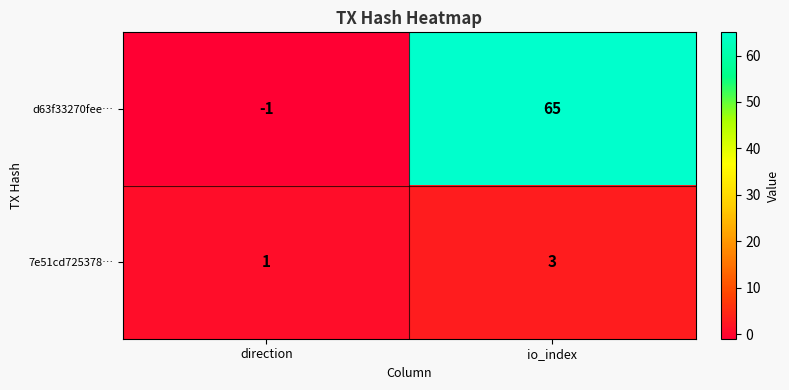

What value does the 7e51cd725378… series have at io_index?

3